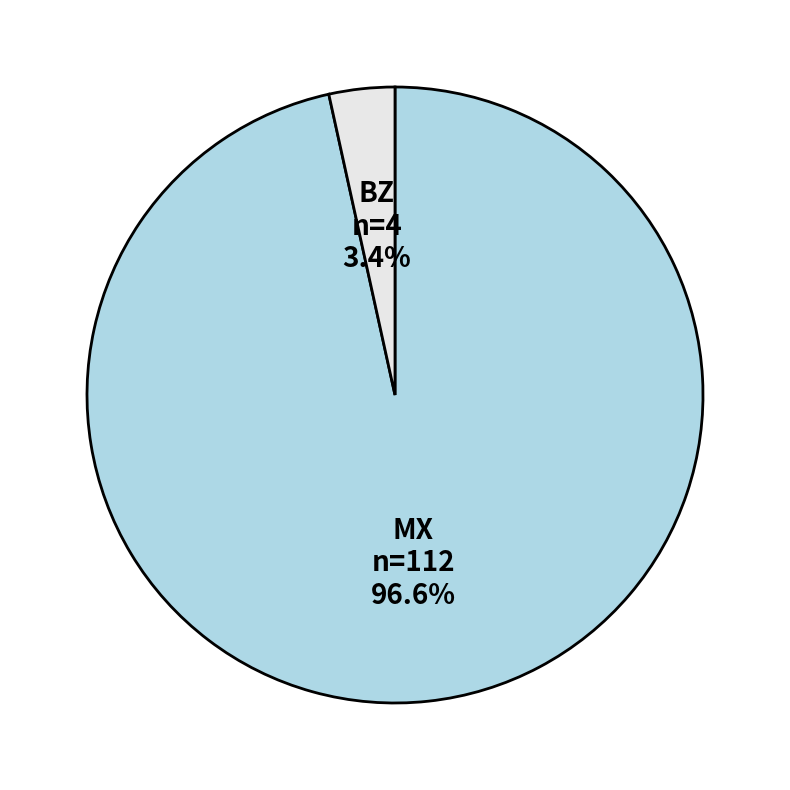

What is the largest slice in the pie chart?

MX